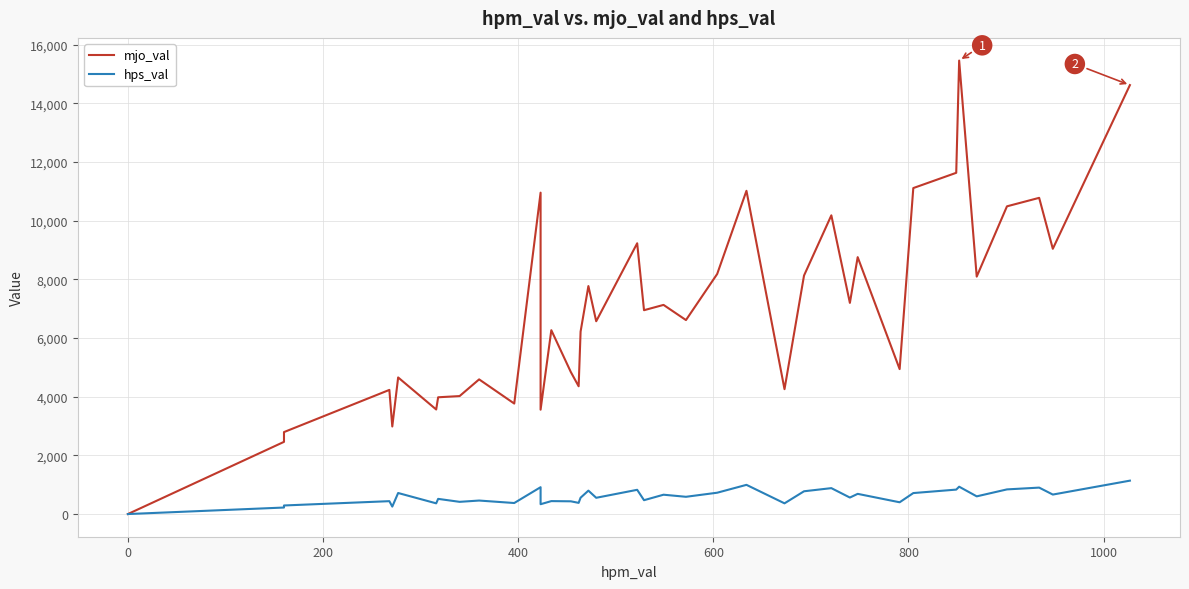

True or false: mjo_val and hps_val cross at least once.

False